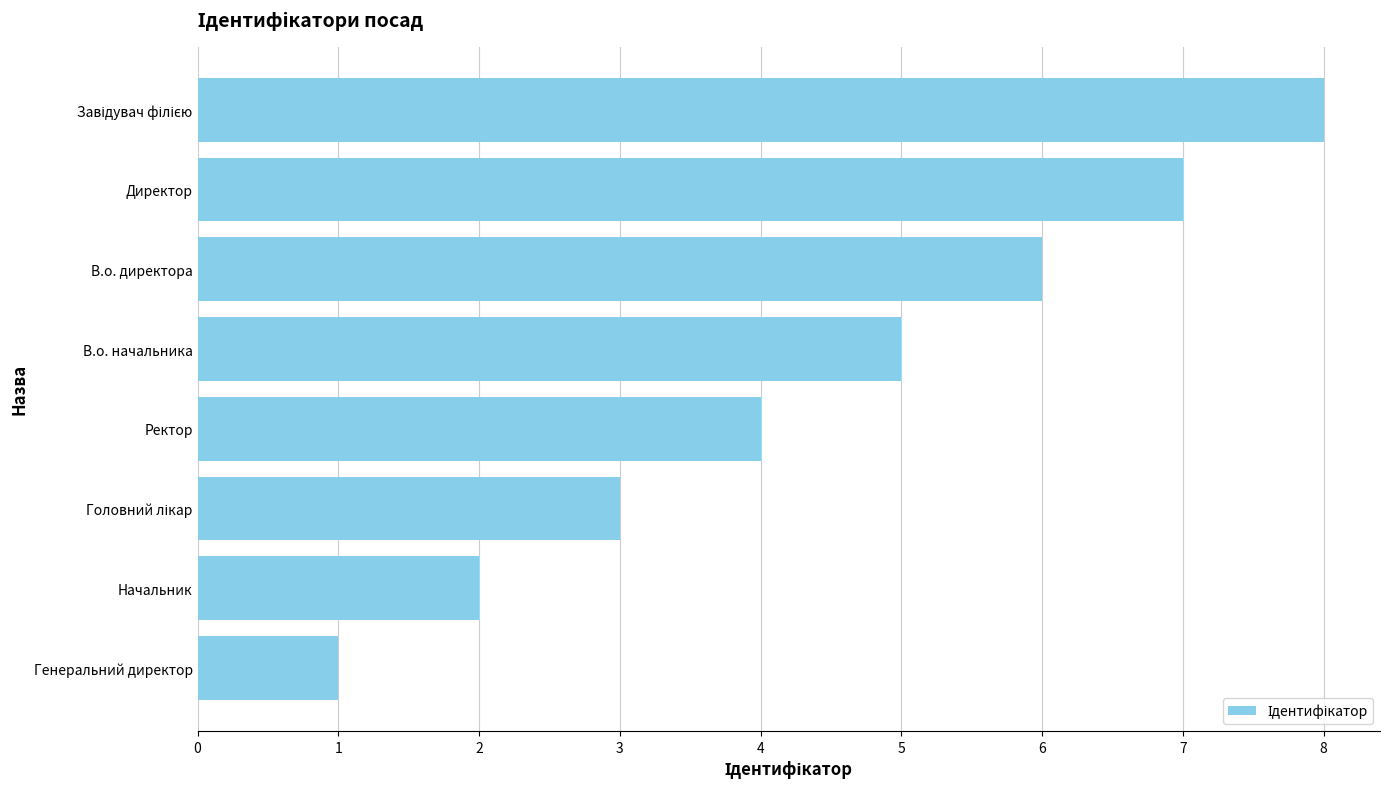

The chart shows a value of 4 at Ректор. True or false?

True